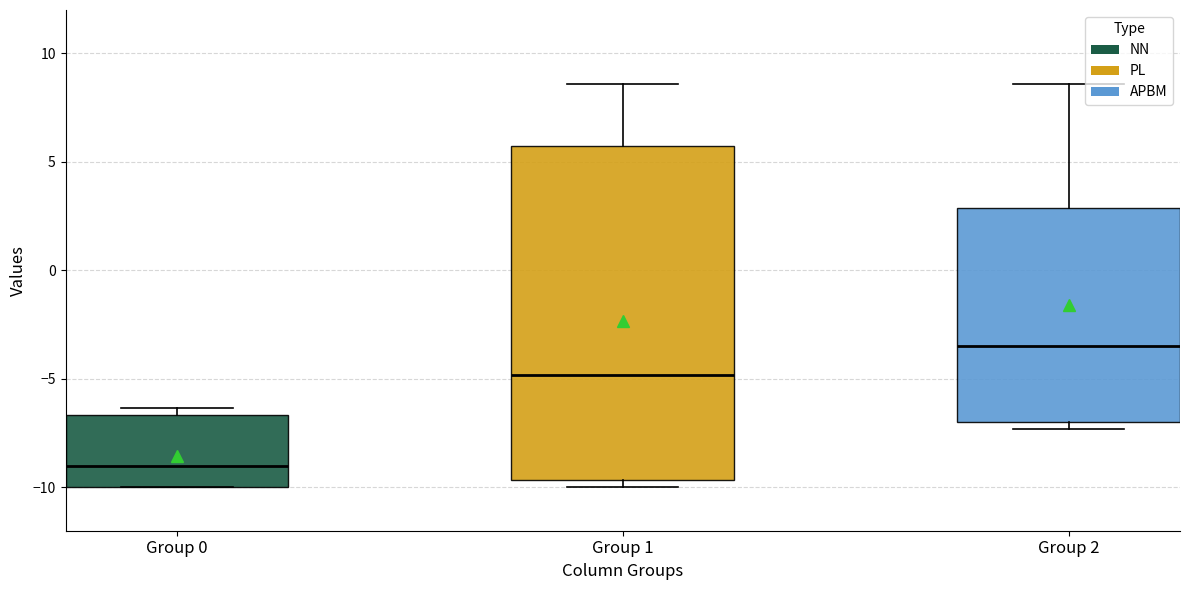

Which box is the tallest, from its lower edge to its upper edge?

Group 1